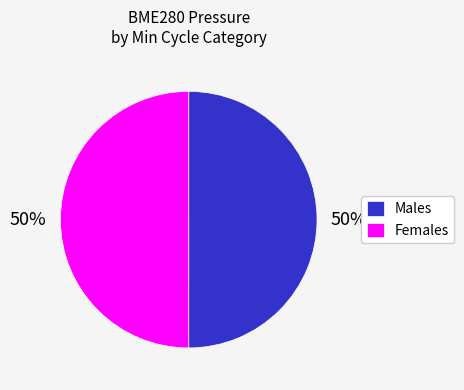

Combined, do Females and Males account for over 50%?

Yes